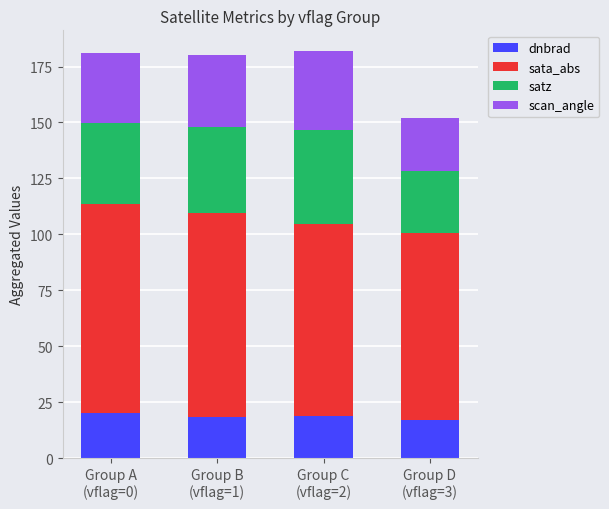

What is the maximum value for dnbrad?

20.2